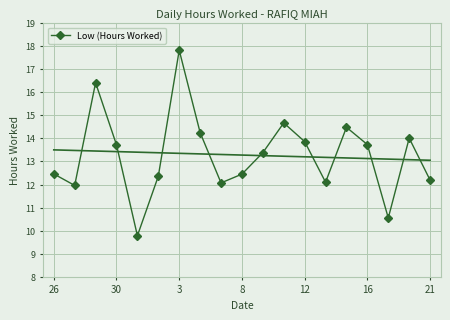

What is the minimum value for Low (Hours Worked)?

9.8